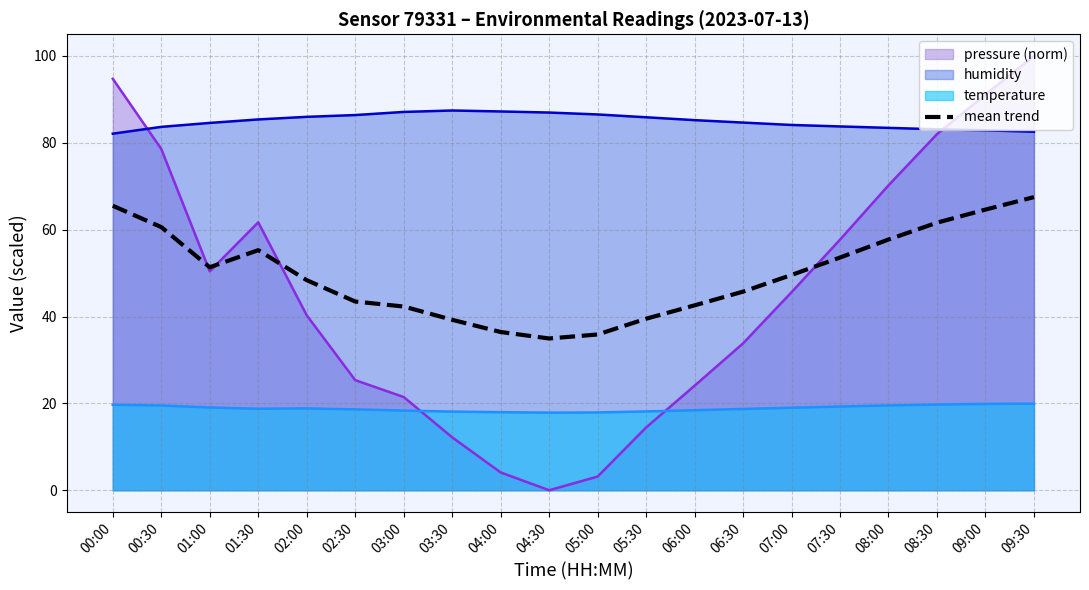

Reading left to right, extract all data points from this chart.

65.5	60.6	51.4	55.3	48.4	43.5	42.3	39.3	36.4	35.0	35.9	39.5	42.6	45.7	49.6	53.6	57.7	61.6	64.6	67.5